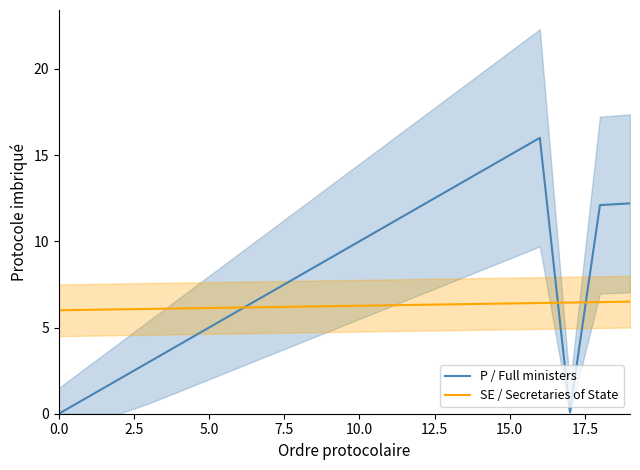

True or false: P / Full ministers and SE / Secretaries of State cross at least once.

True